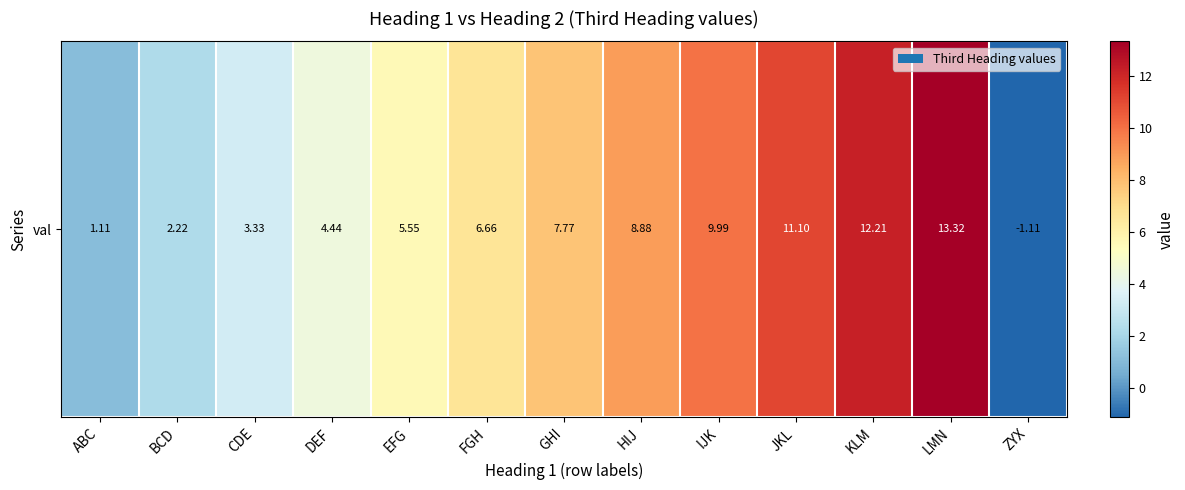

Where does the data first go above 6?

FGH